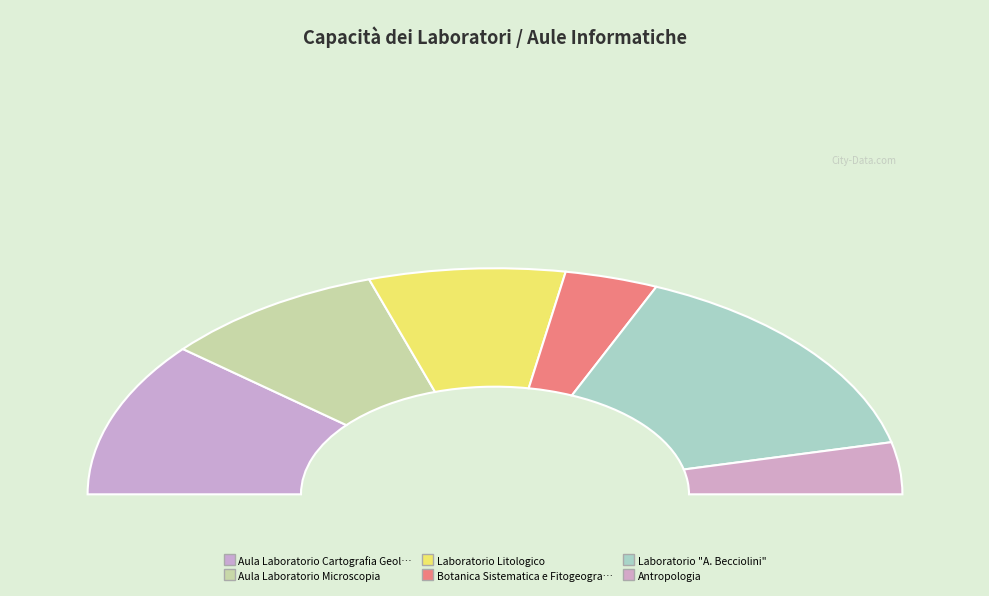

To the nearest percent, what is the average slice percentage?

17%